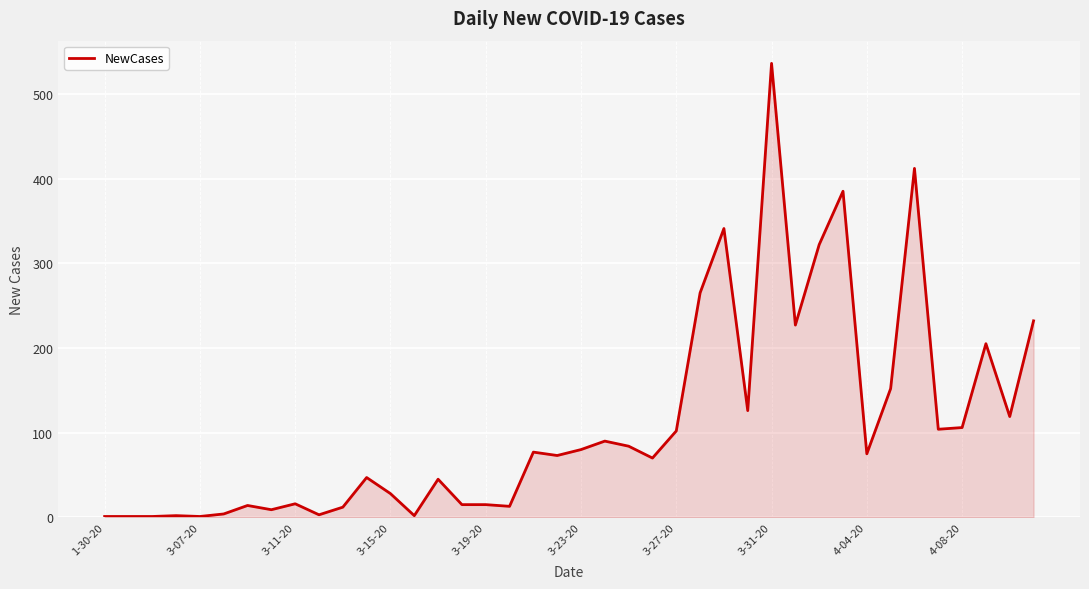

What is the maximum value shown in the chart?

536